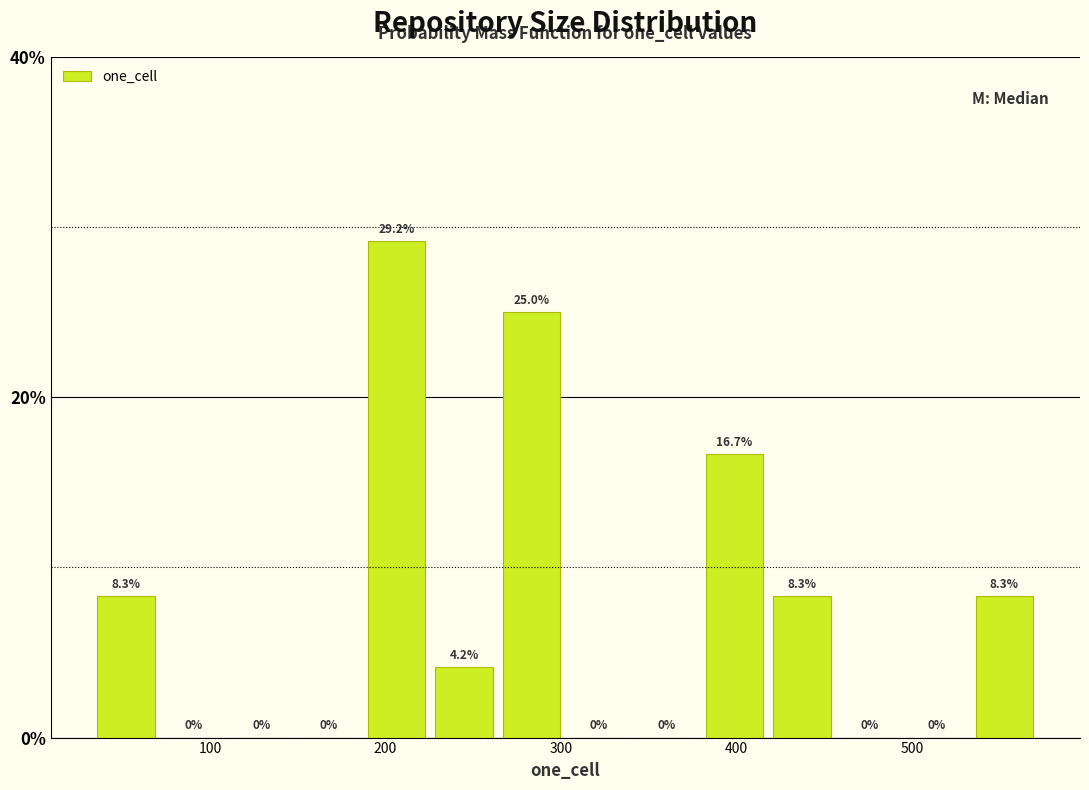

Read against the x-axis, roughly where is the centre of the tallest bar?

210